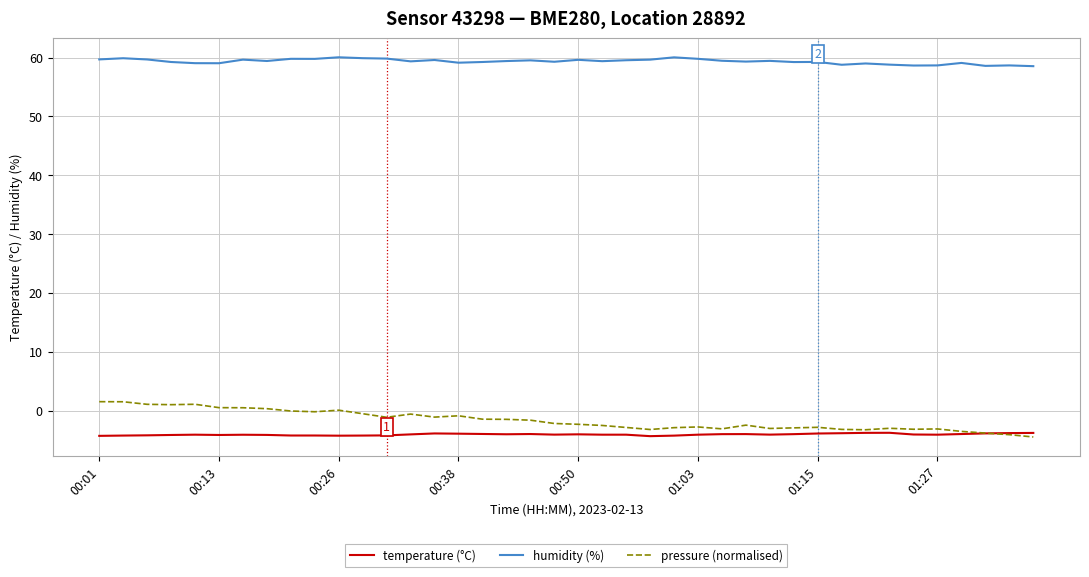

True or false: pressure (normalised) and humidity (%) cross at least once.

False